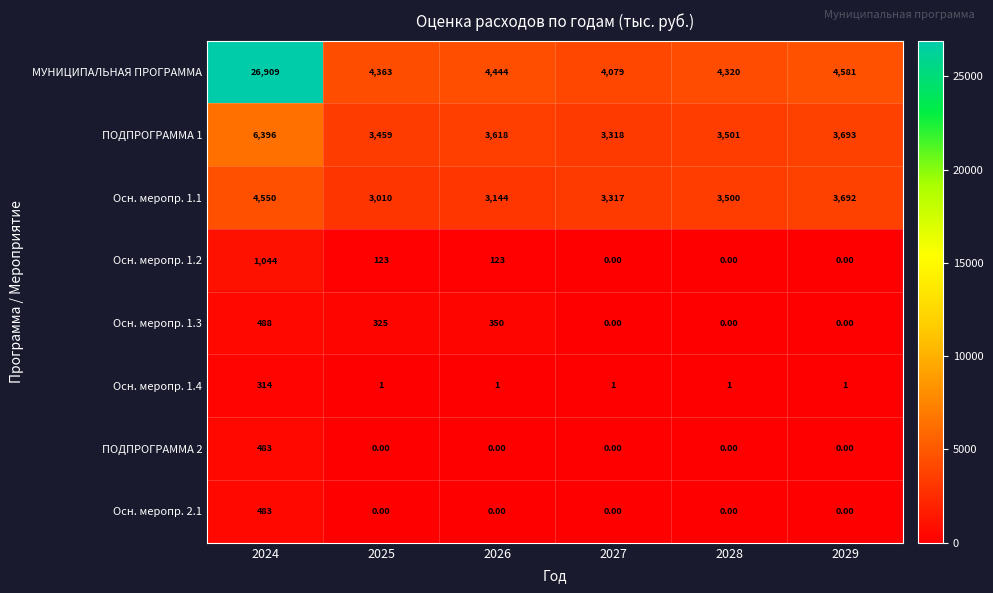

Which series has the largest range (max minus min)?

МУНИЦИПАЛЬНАЯ ПРОГРАММА